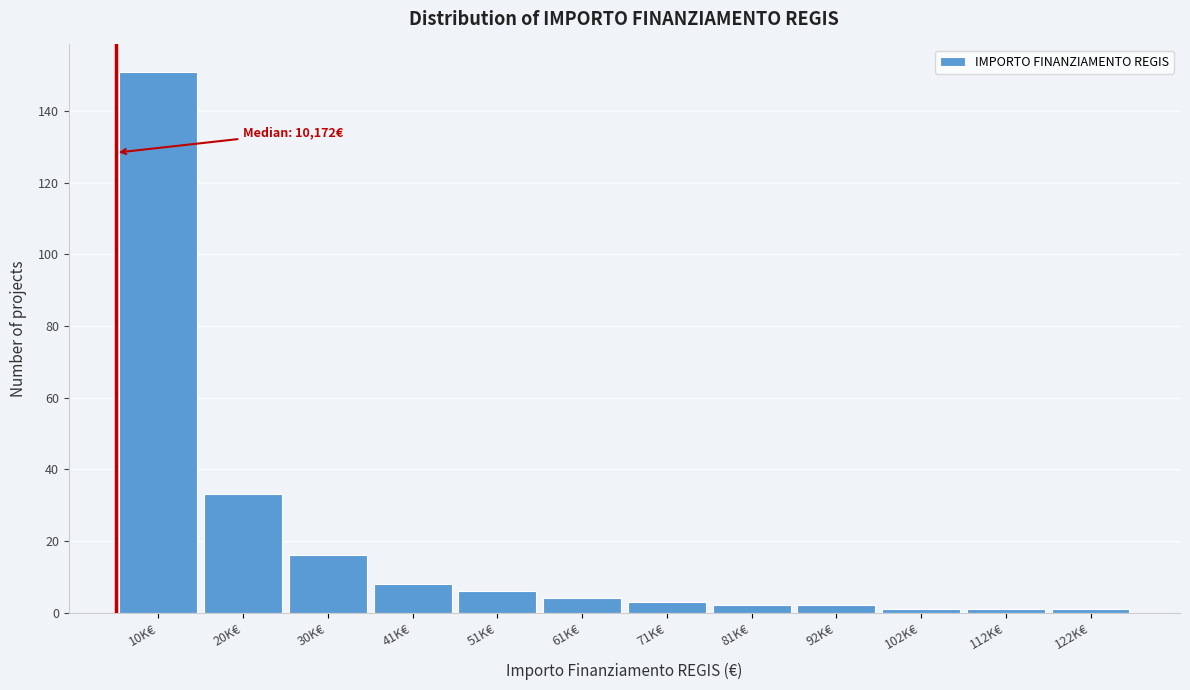

Reading right to left, what are all the values shown in this chart?

1	1	1	2	2	3	4	6	8	16	33	151